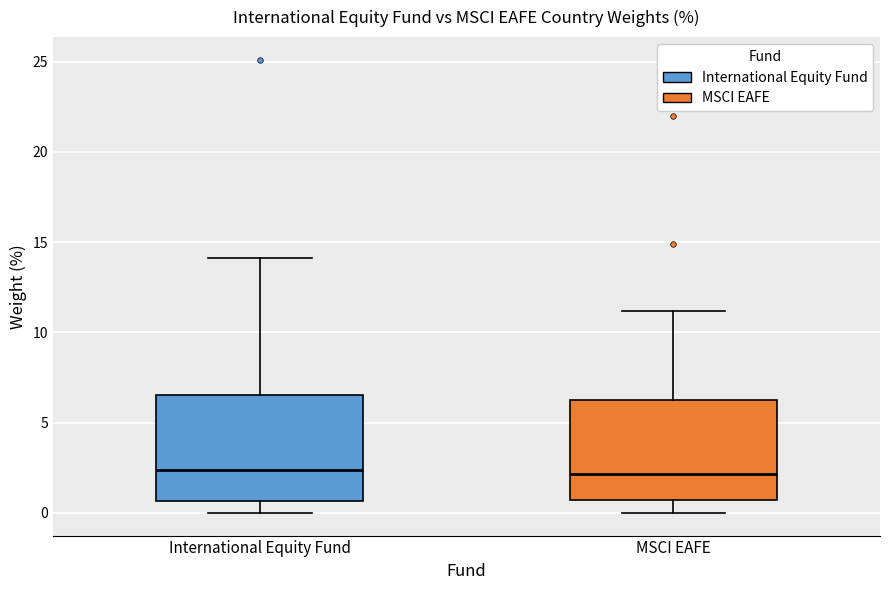

Reading left to right, transcribe this box plot: for each box, give where its median line is, the range the box spans, and where its two whiskers end, as read against the y-axis. The values are not printed on the chart, so give them approximately, as read against the axis.

International Equity Fund: median 2.5, box 0.5 to 6.5, whiskers 0.0 to 14.0
MSCI EAFE: median 2.0, box 0.5 to 6.5, whiskers 0.0 to 11.0